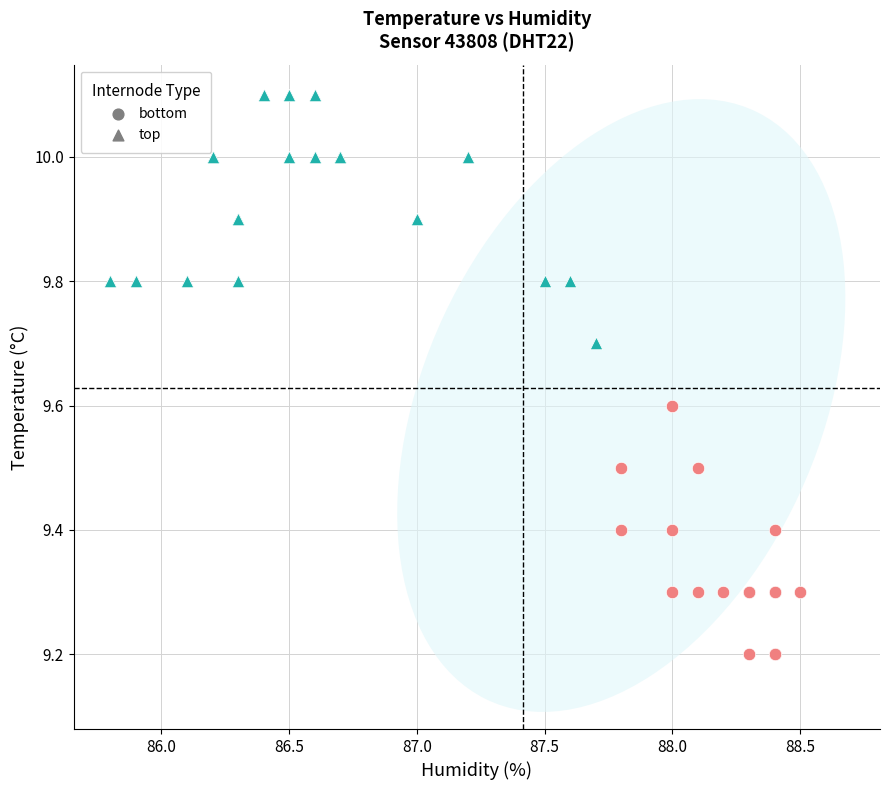

Which series reaches the maximum Y coordinate?

top